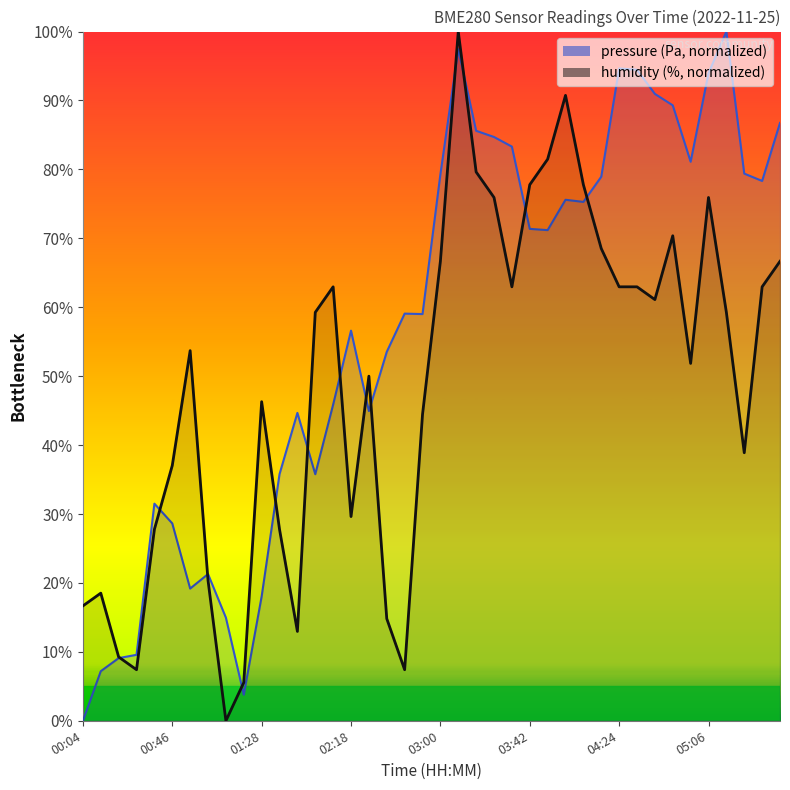

Does the chart have visible grid lines?

No